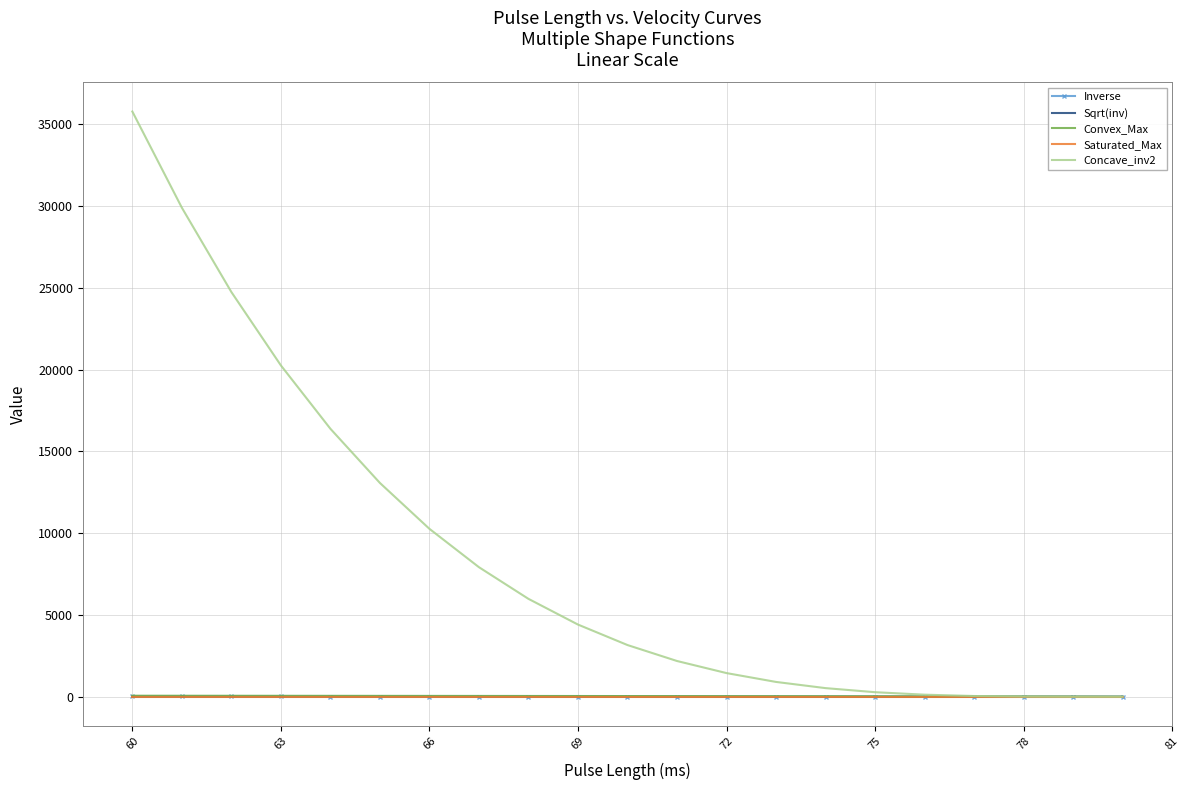

True or false: Sqrt(inv) and Convex_Max intersect in this chart.

False